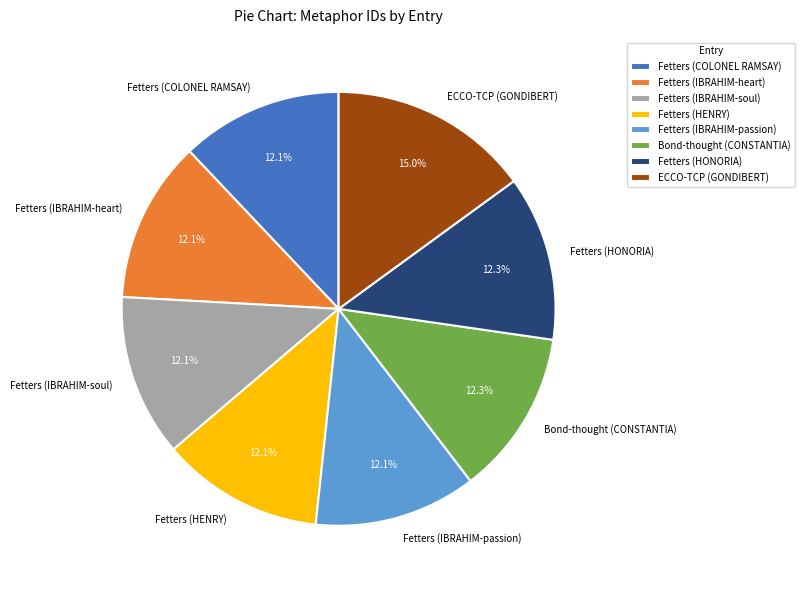

How much of the chart is everything except Fetters (IBRAHIM-heart)?

87.9%